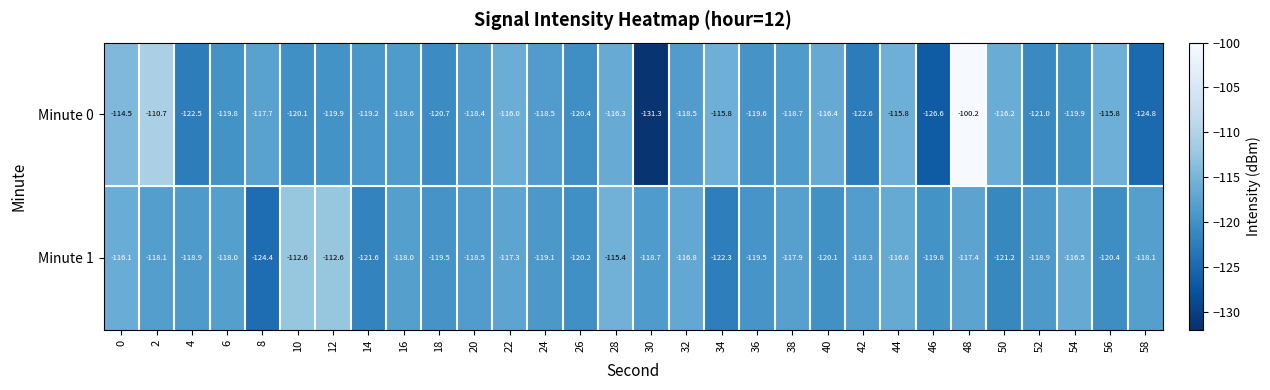

Read the Minute 1 value at 40.

-120.1